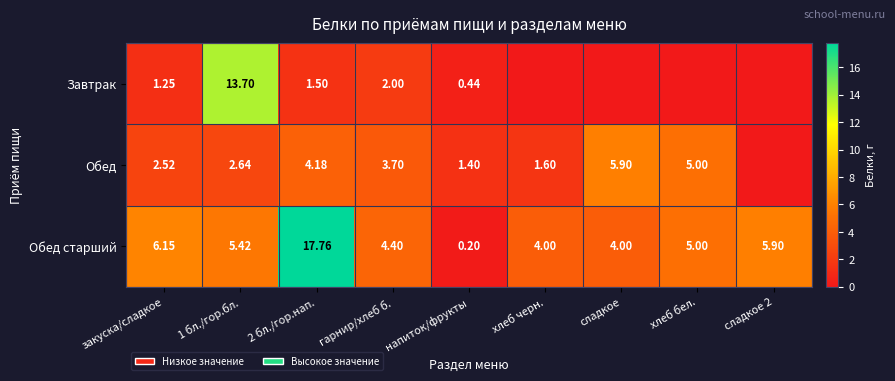

Is the value of Обед старший at 2 бл./гор.нап. greater than the value of Обед at 2 бл./гор.нап.?

Yes